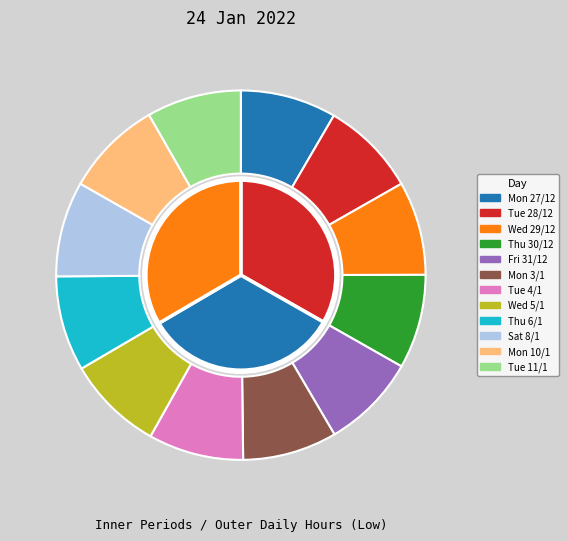

Which slice is the smallest?

Mon 27/12